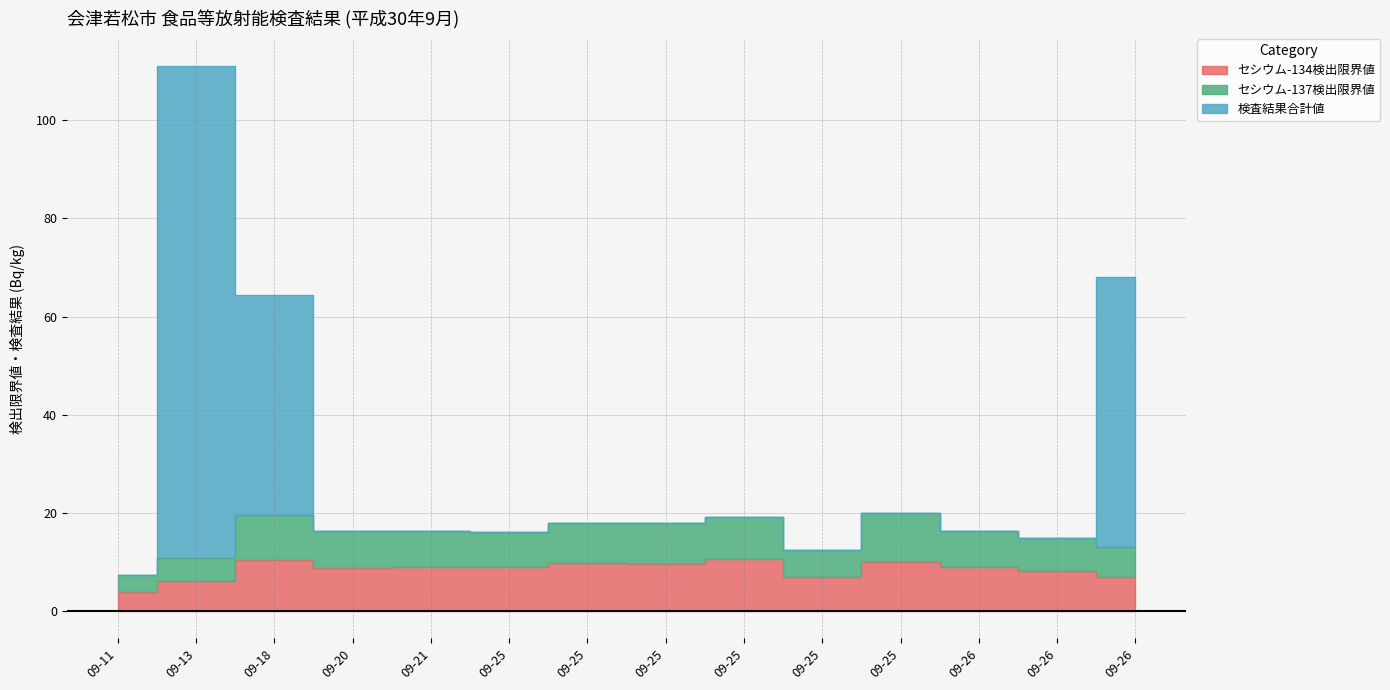

At which label does セシウム-134検出限界値 first exceed 8?

09-18